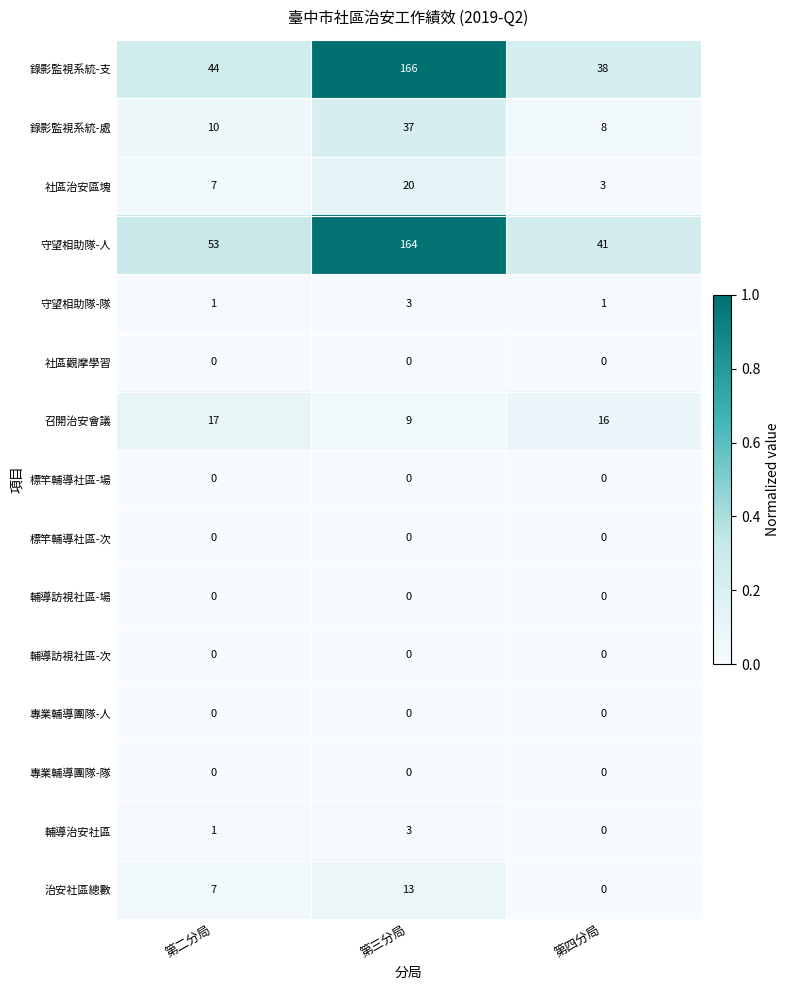

At how many categories does at least one series exceed 27?

3